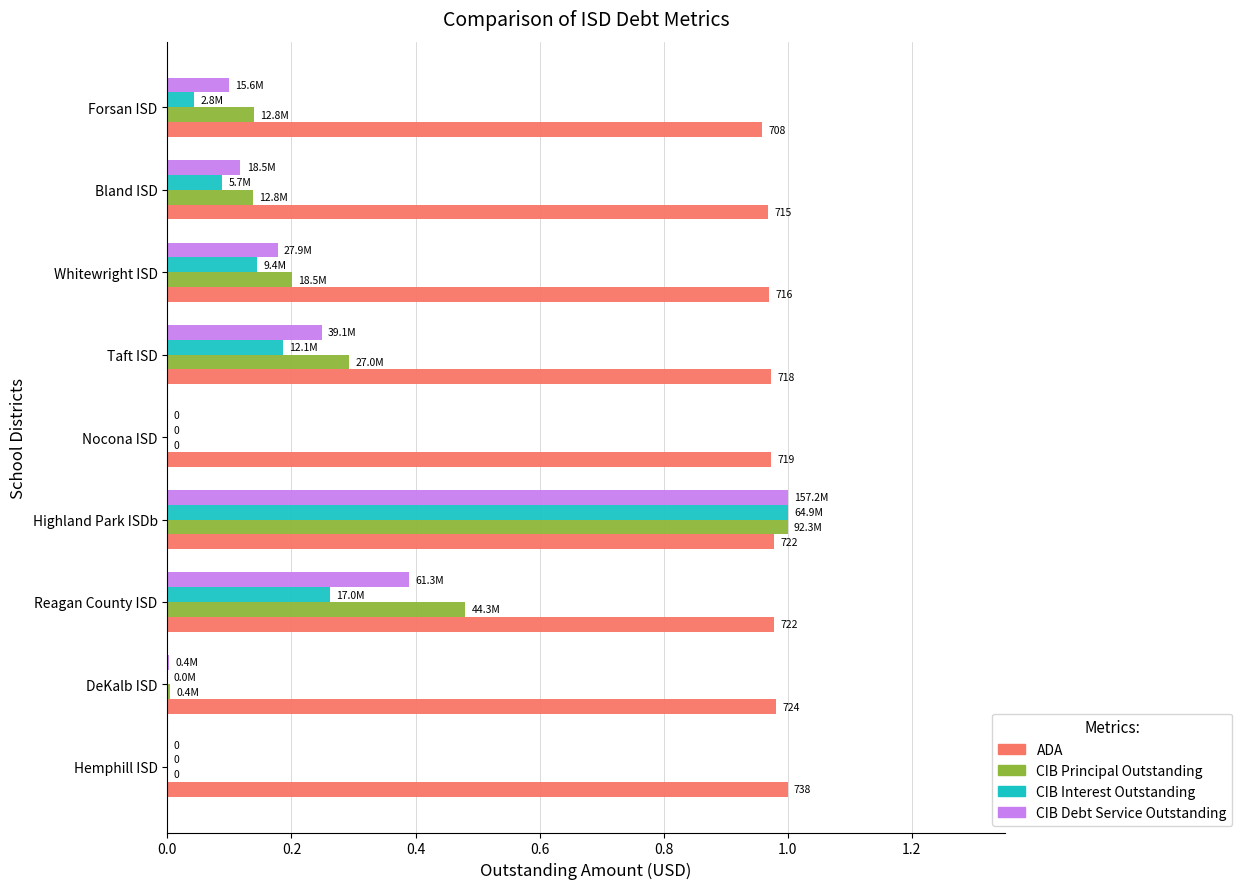

At which label does CIB Principal Outstanding reach its peak?

Highland Park ISDb